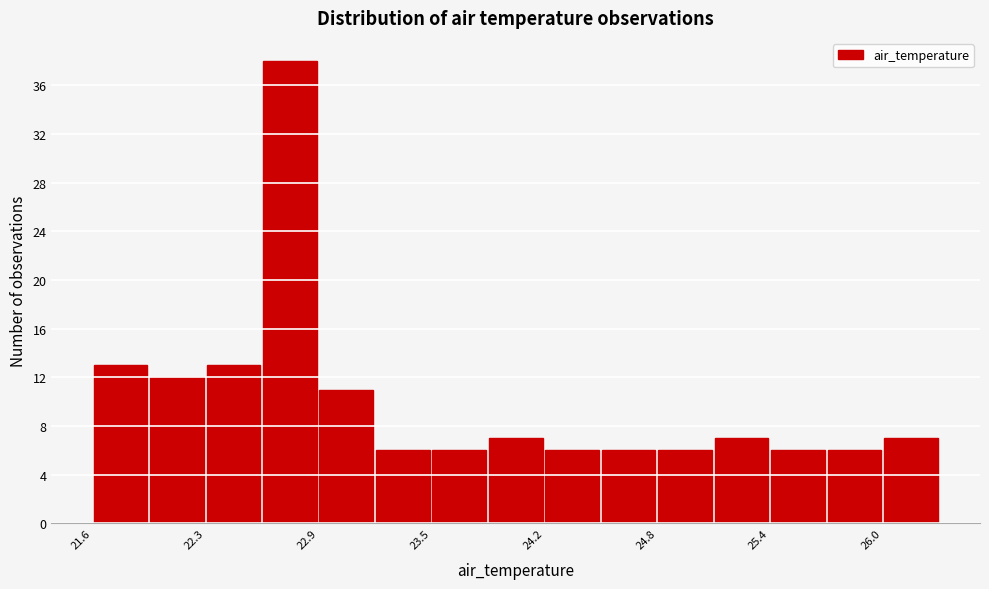

Around what value on the x-axis is the tallest bar? Give the approximate position of its centre, as read against the axis.

22.7